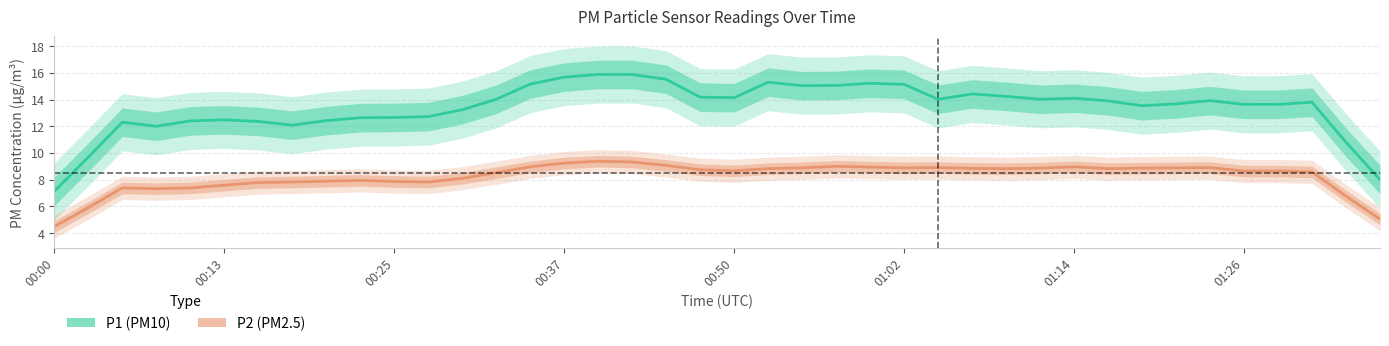

True or false: P1 (PM10) has more than 0 interior local peaks.

True